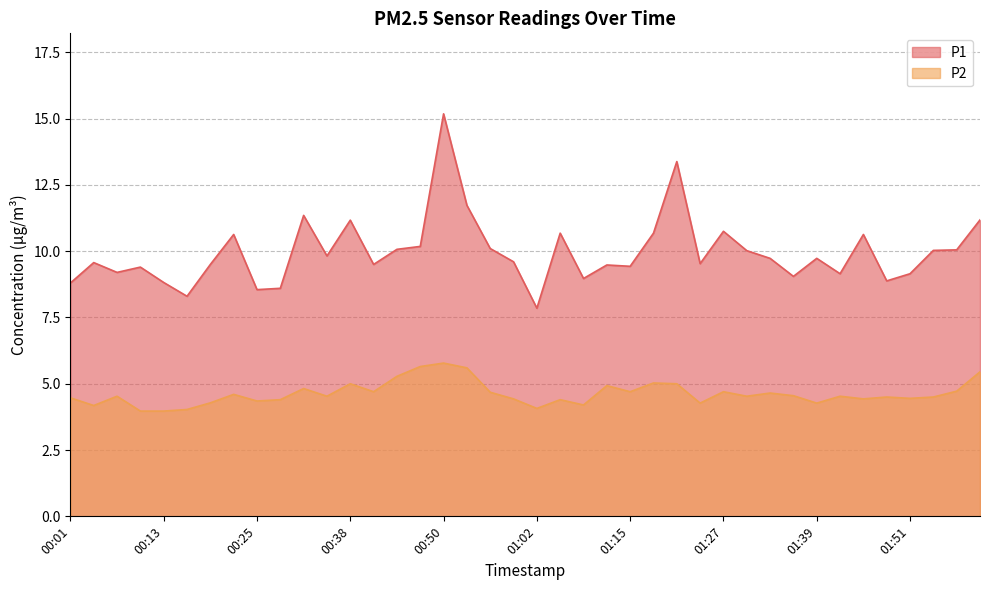

In P1, how many points are lower than both neighbors (excluding endpoints)?

12